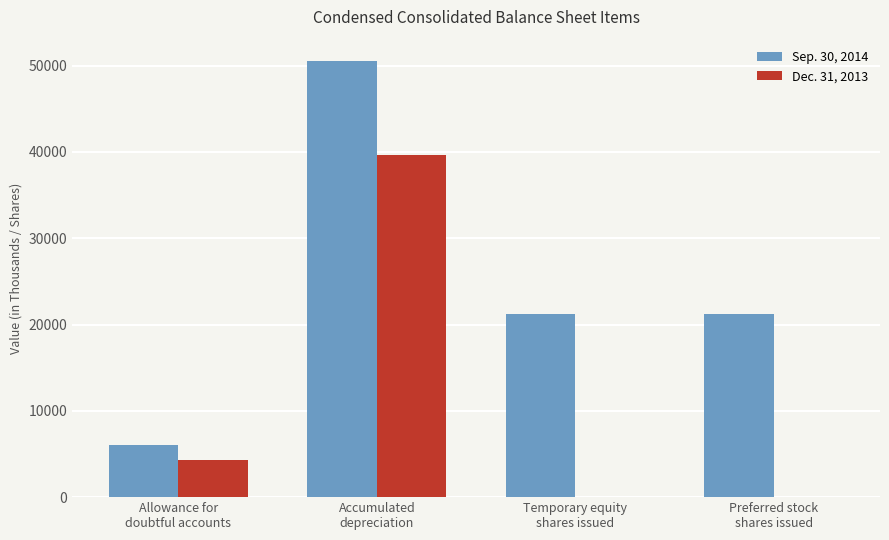

How many groups of bars are there?

4